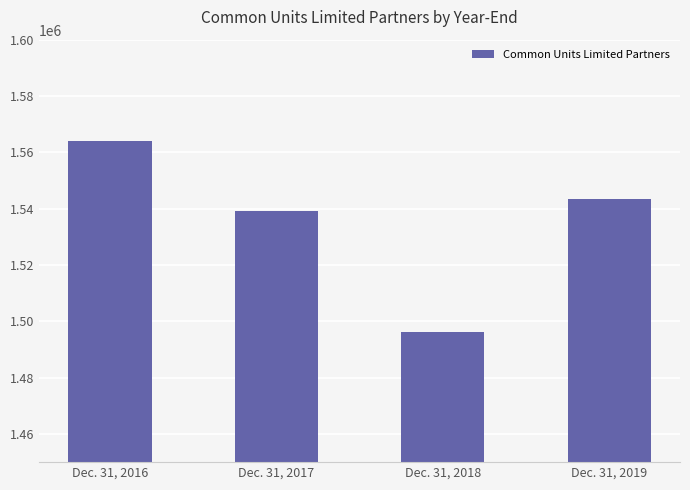

What is the smallest value displayed?

1496107